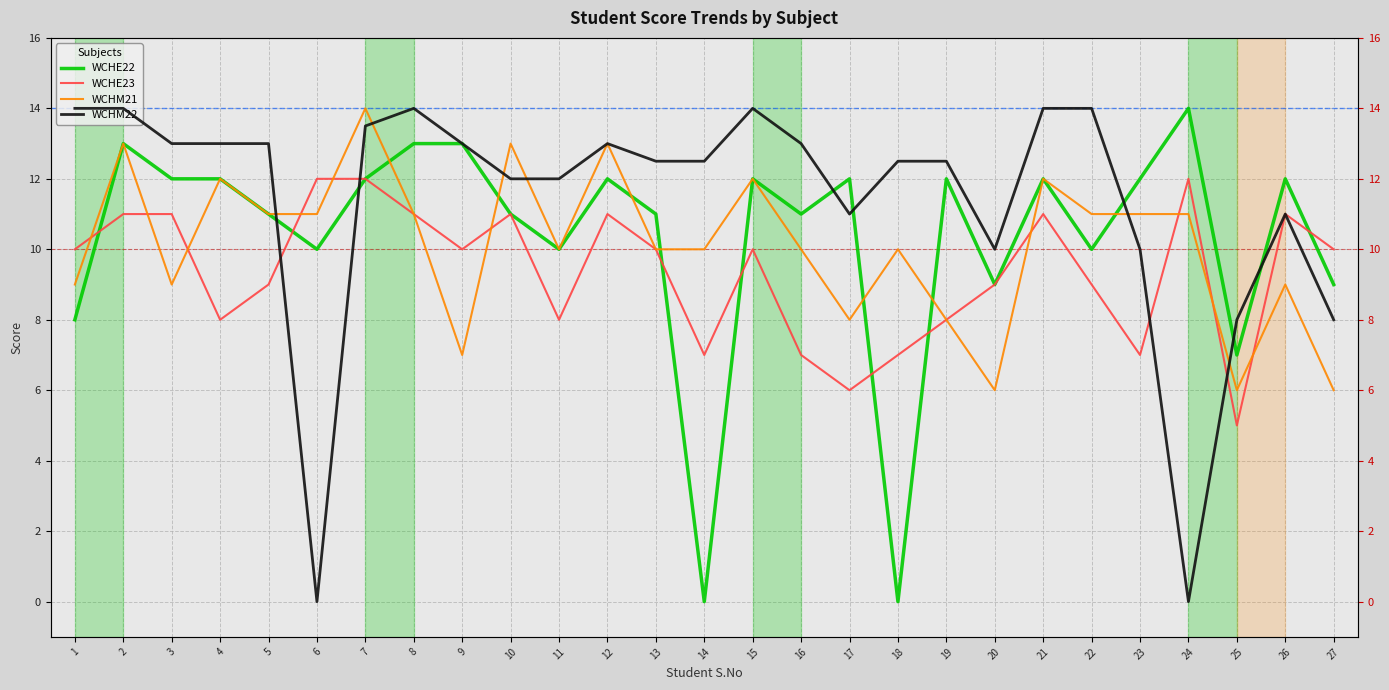

How many values in the WCHM21 series exceed 10?

13